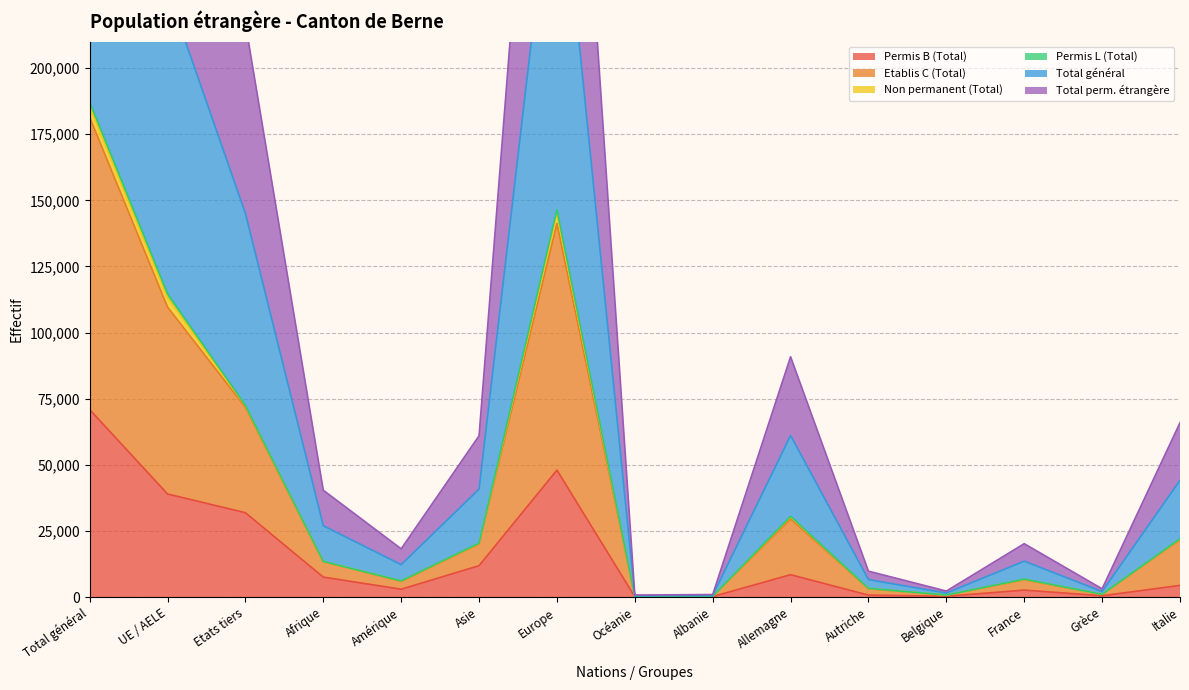

True or false: Total général and Etablis C (Total) intersect in this chart.

False